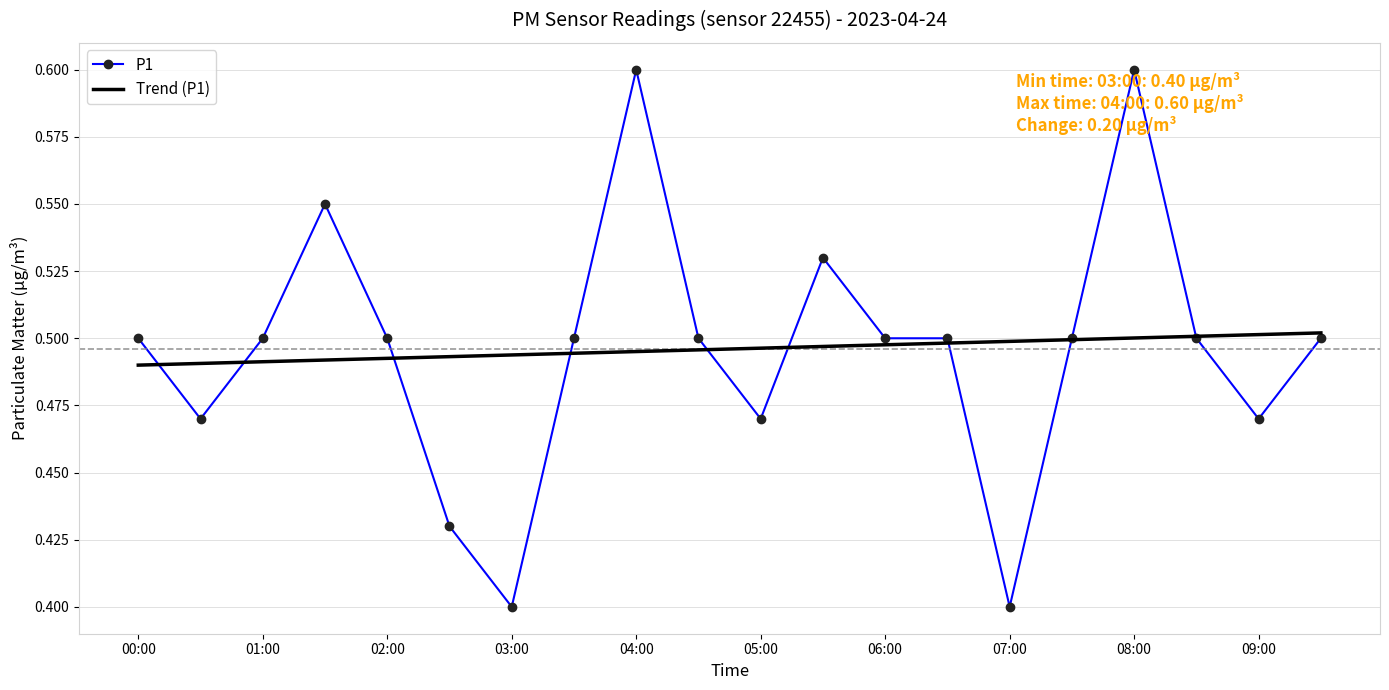

Rank the series by their maximum value, from highest to lowest.

P1, Trend (P1)